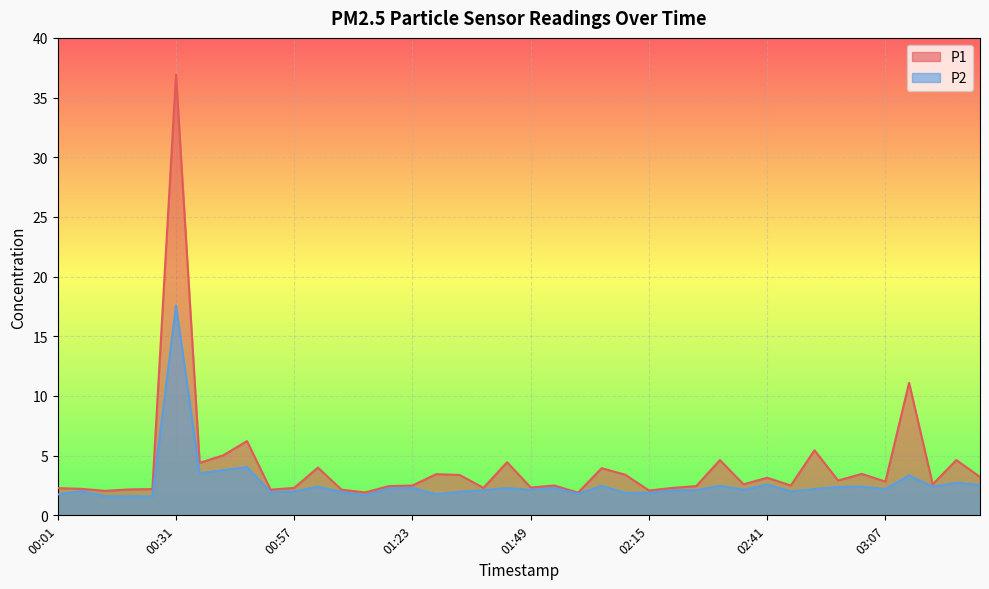

True or false: P2 and P1 cross at least once.

False